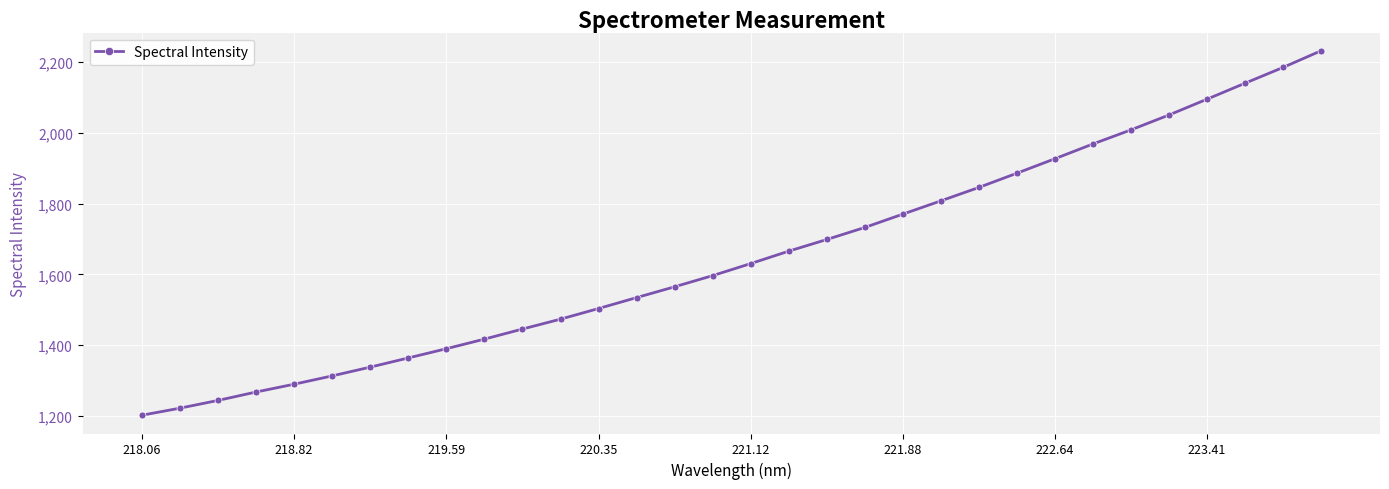

What is the value of the 14th point from the left?

1534.5